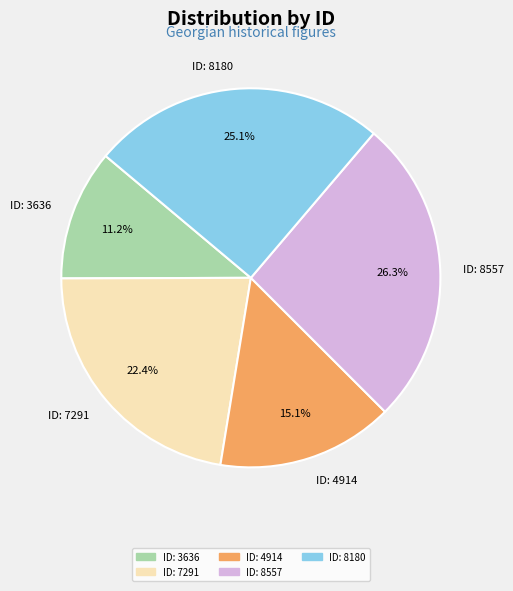

How many segments does this pie chart have?

5